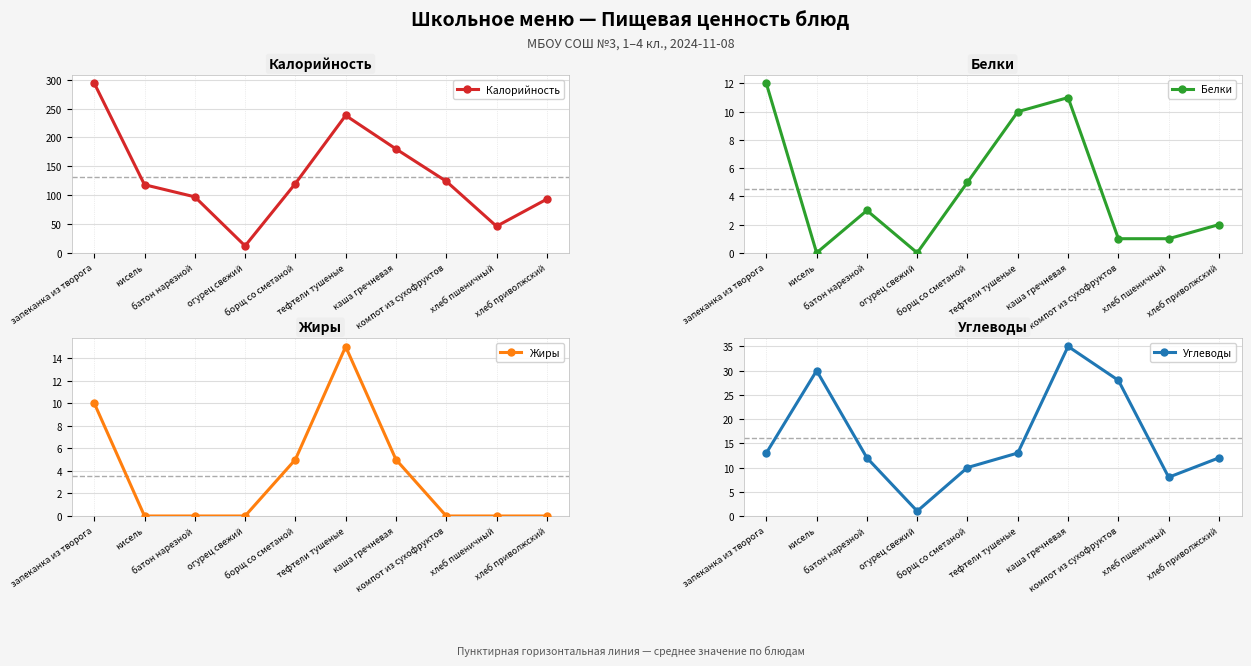

True or false: Калорийность has a value of 46 at хлеб пшеничный.

True